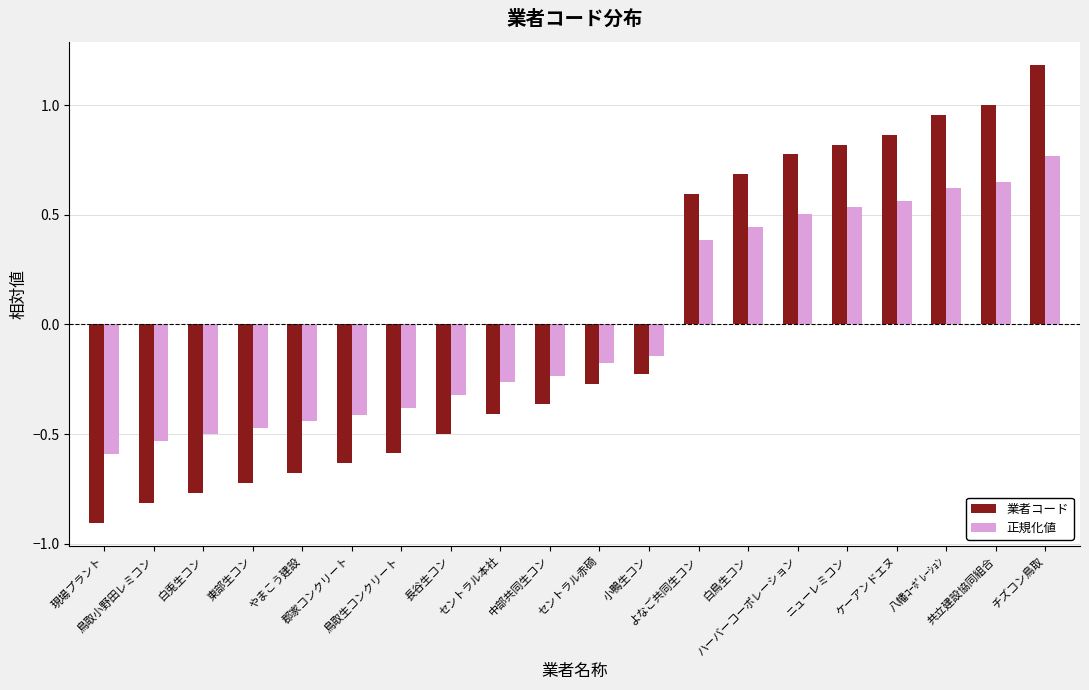

What is the difference between the maximum and second lowest values in the 業者コード series?

2.0